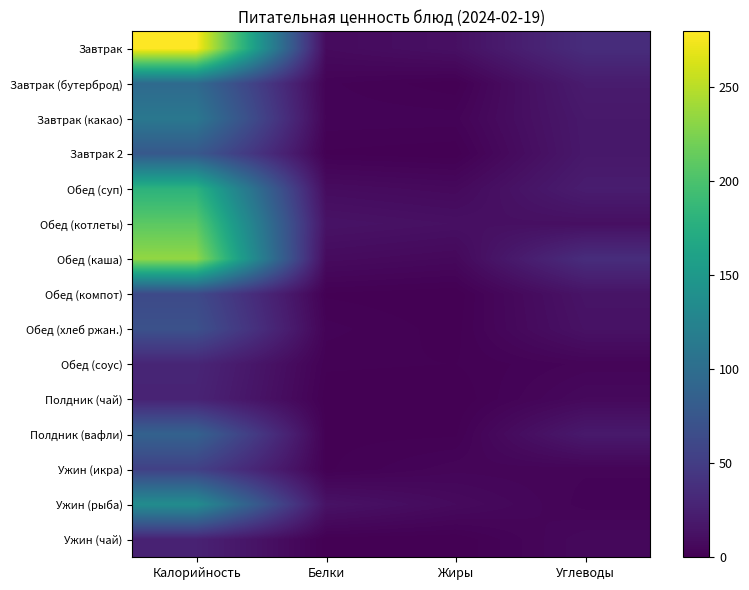

How many distinct data groups are displayed?

15